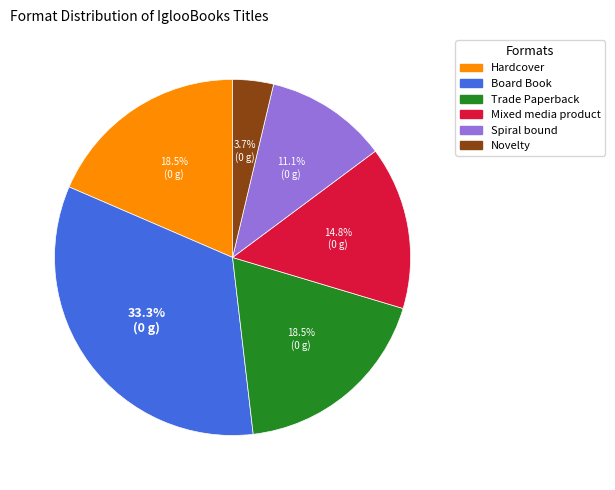

Is there a majority slice in this chart?

No